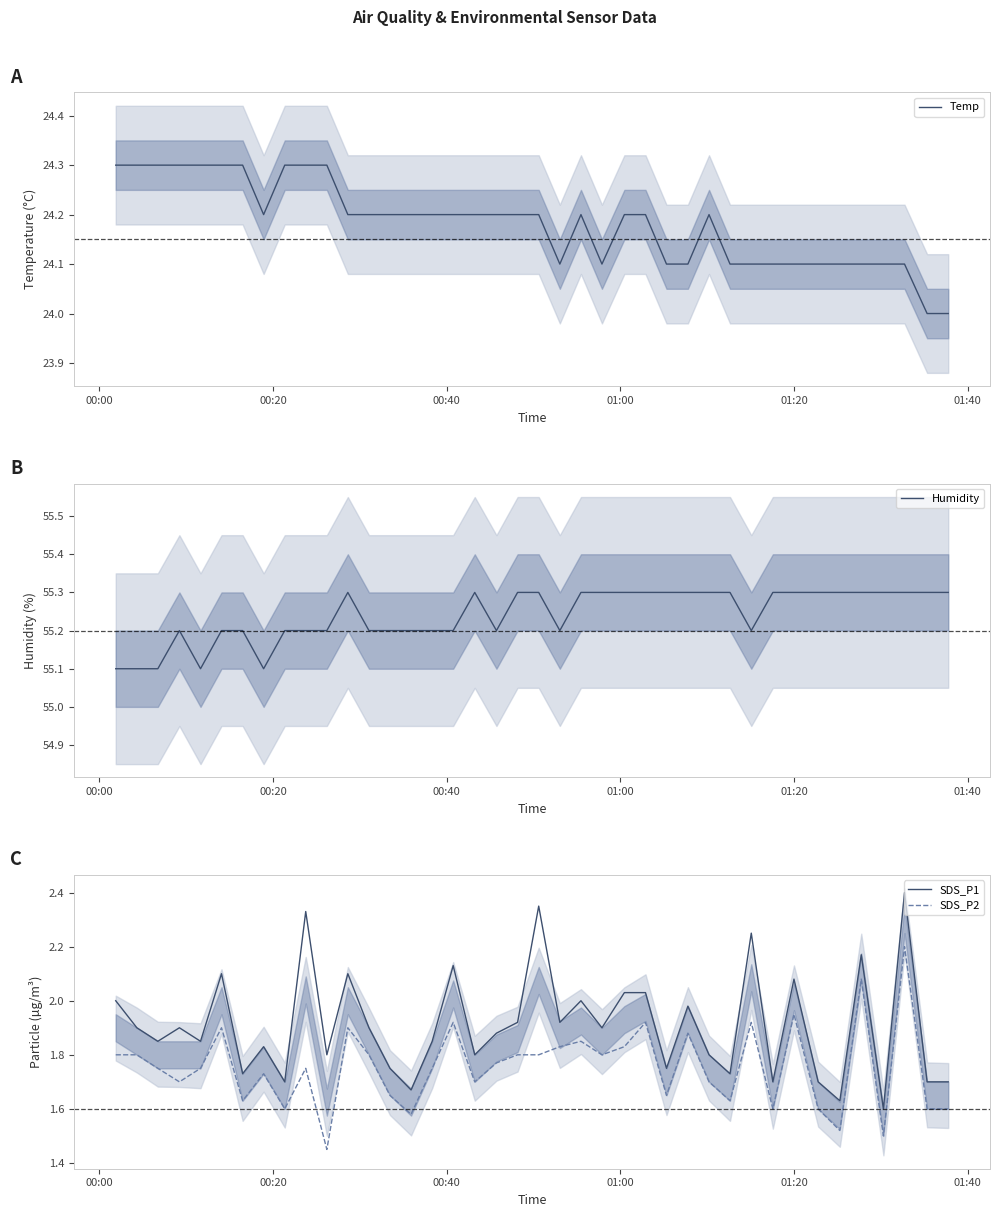

Which series has the widest spread of values?

SDS_P1